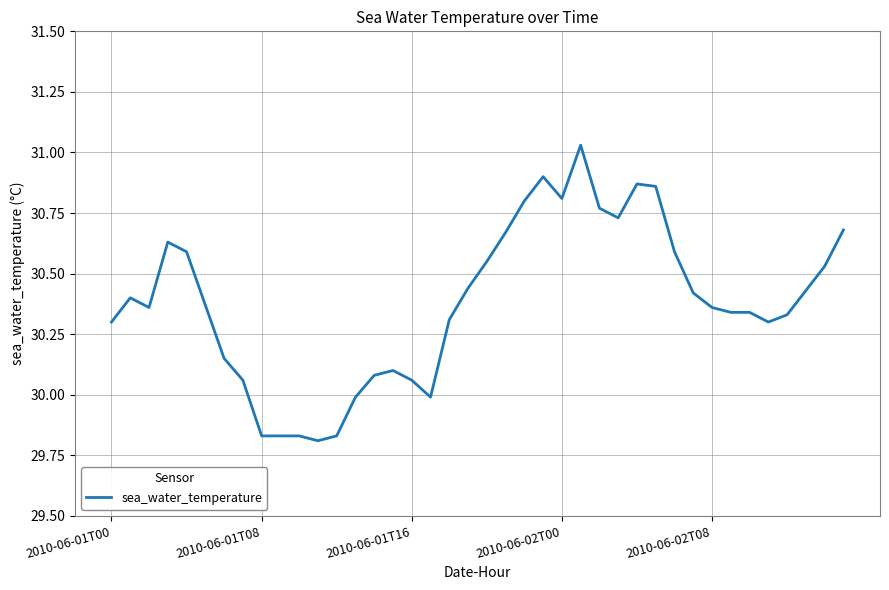

What is the difference between the maximum and minimum values?

1.2